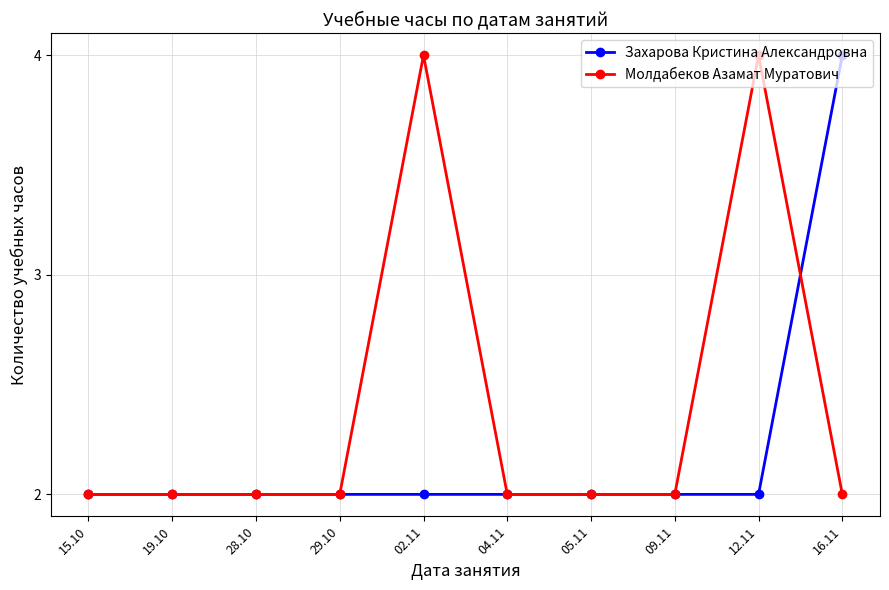

Reading right to left, what are all the values shown in this chart?

Захарова Кристина Александровна: 16.11=4	12.11=2	09.11=2	05.11=2	04.11=2	02.11=2	29.10=2	28.10=2	19.10=2	15.10=2
Молдабеков Азамат Муратович: 16.11=2	12.11=4	09.11=2	05.11=2	04.11=2	02.11=4	29.10=2	28.10=2	19.10=2	15.10=2